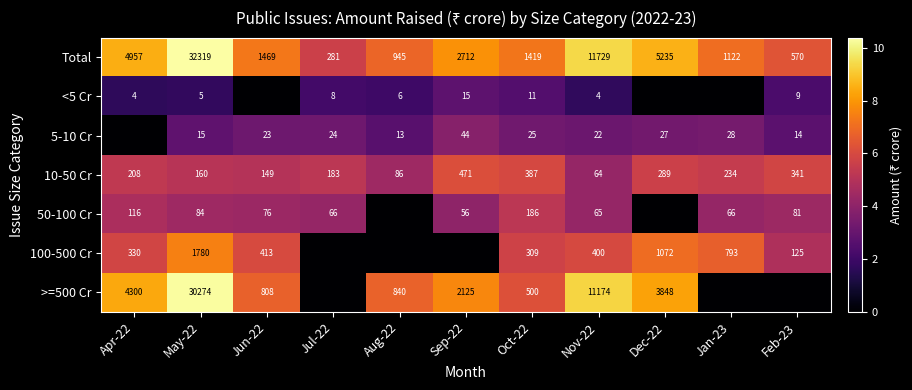

Is the value of Total at Aug-22 greater than the value of 5-10 Cr at Sep-22?

Yes